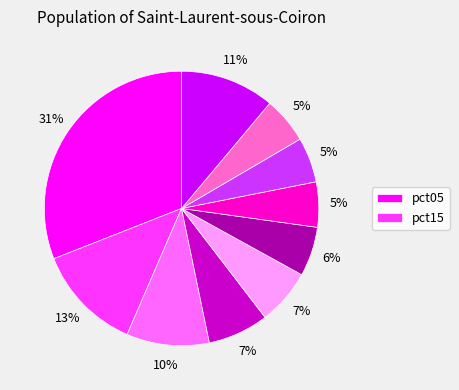

To the nearest percent, what is the average slice percentage?

10%